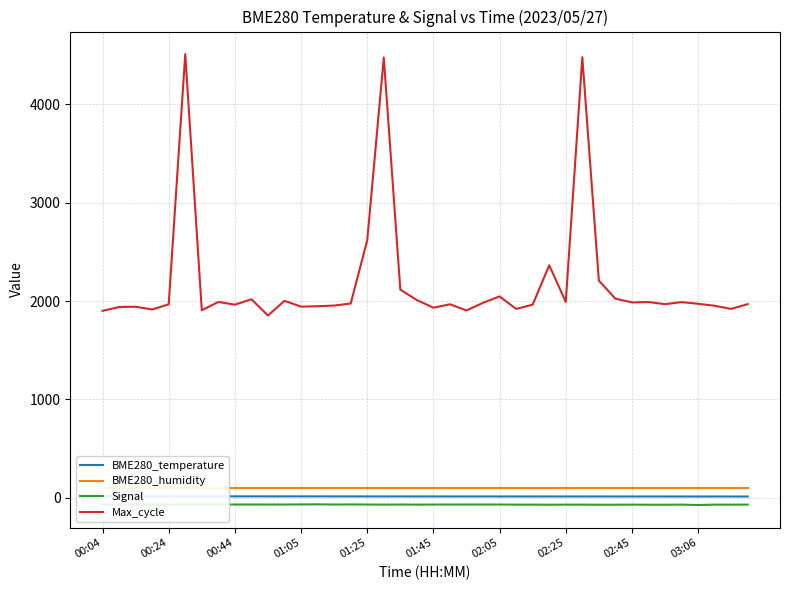

True or false: BME280_humidity has more than 2 points higher than both neighbors.

False